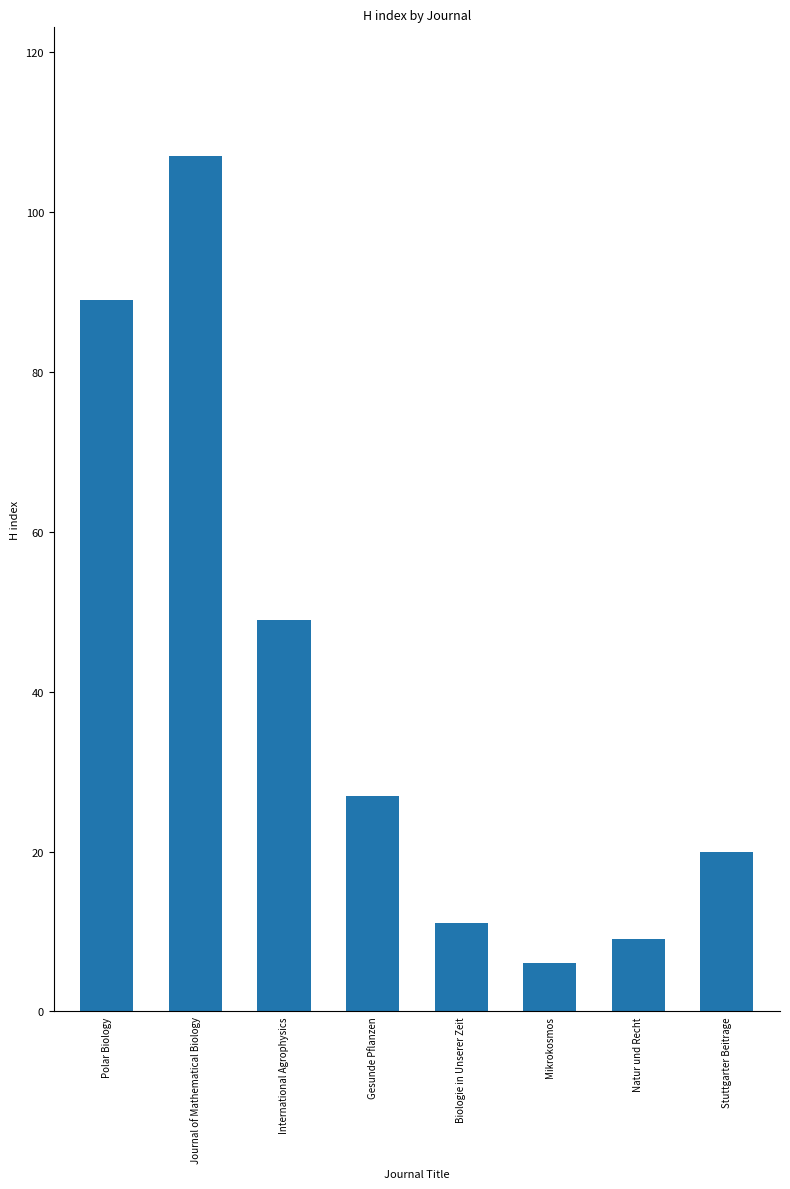

How many bars are there in total?

8